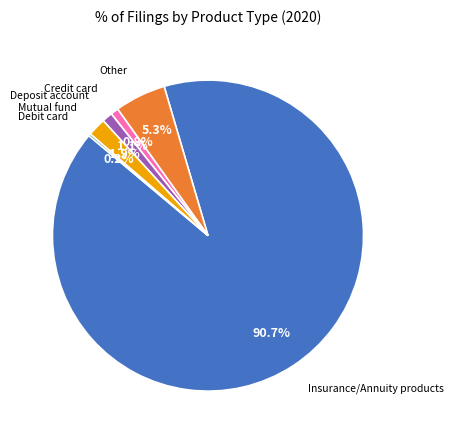

Does any single category account for the majority?

Yes